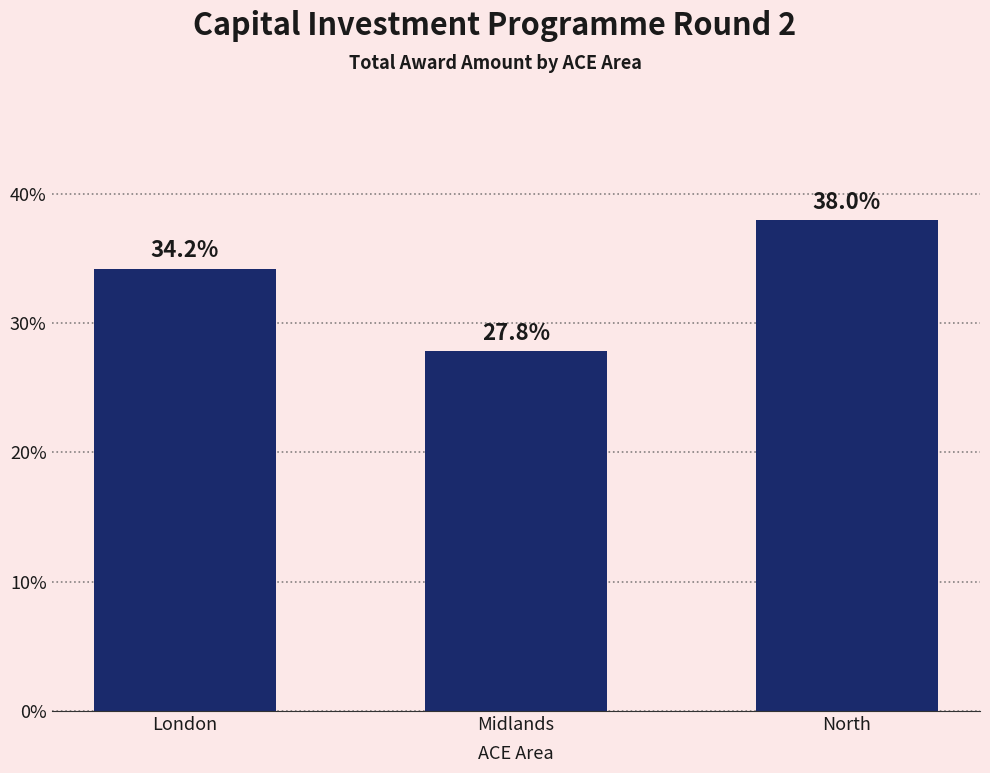

The value at Midlands is 48.5. True or false?

False